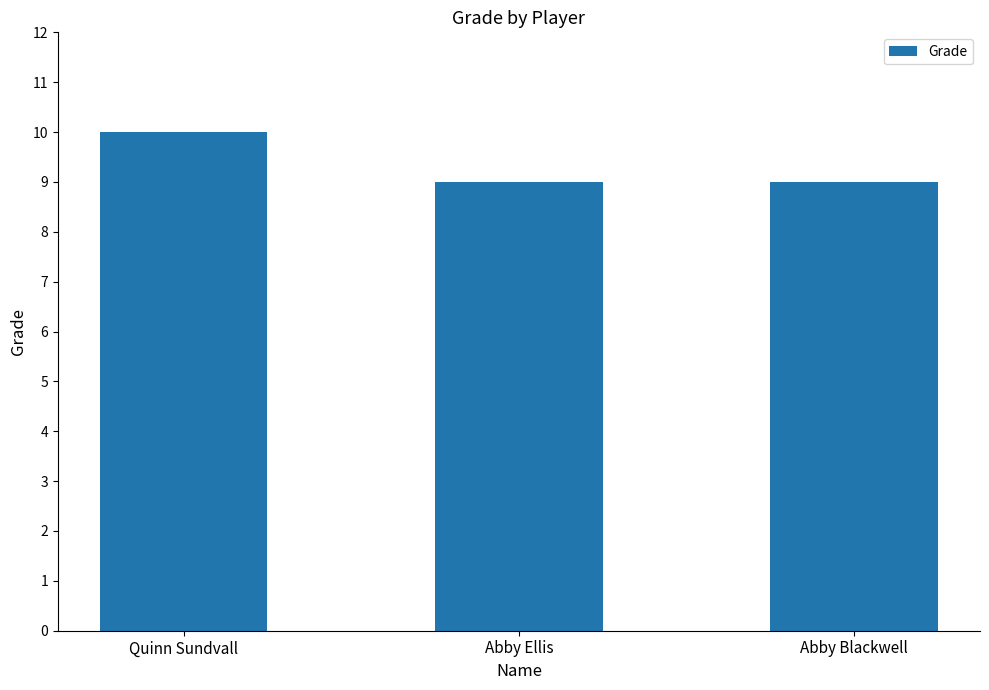

What value does the data have at Abby Blackwell?

9